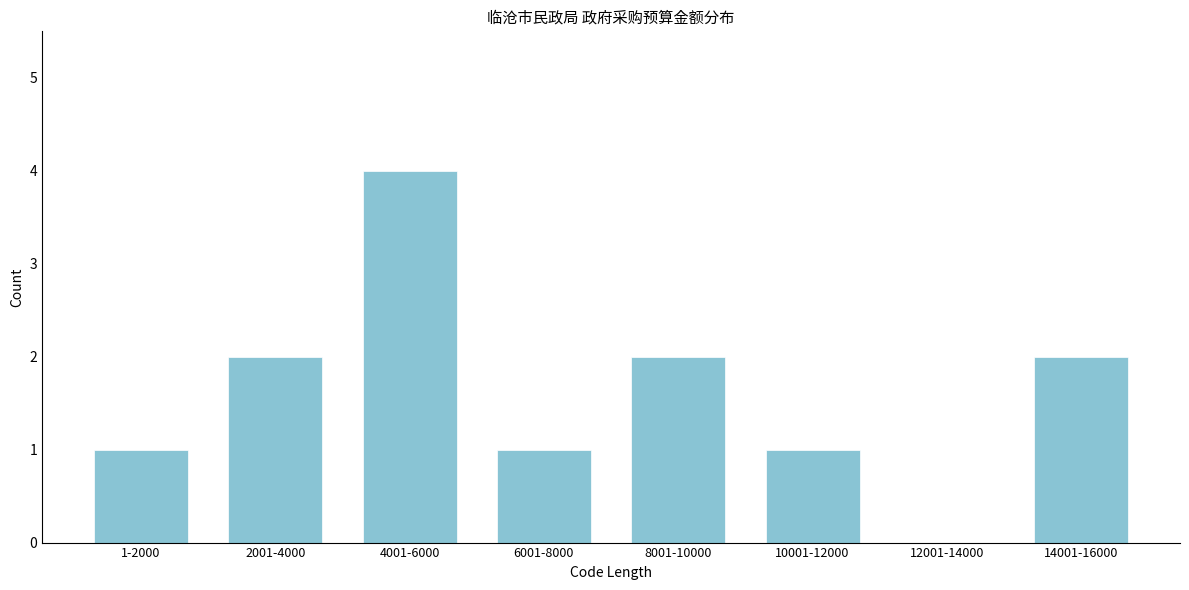

Reading right to left, transcribe all the data shown in this chart.

14001-16000=2	12001-14000=0	10001-12000=1	8001-10000=2	6001-8000=1	4001-6000=4	2001-4000=2	1-2000=1